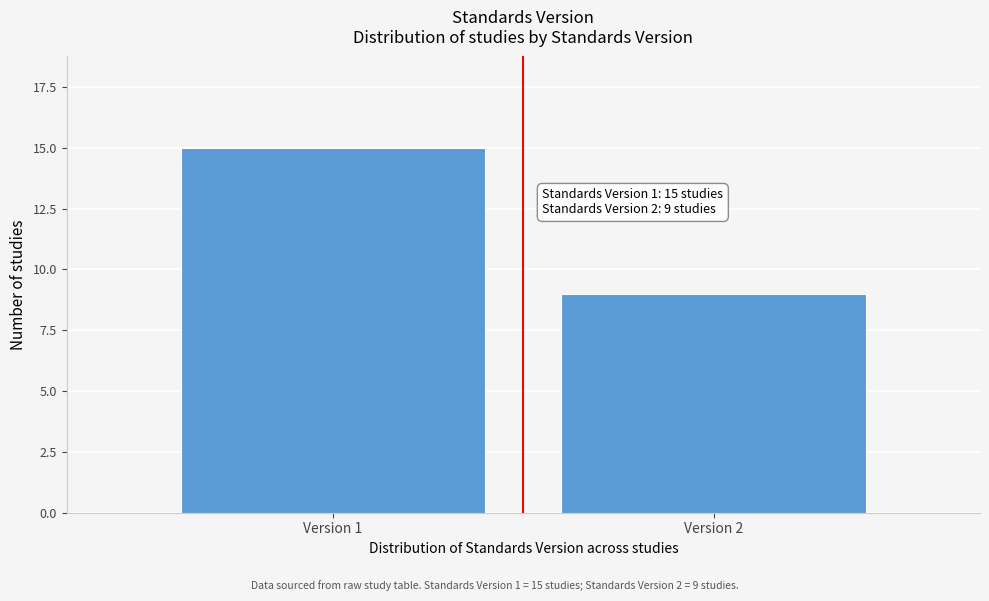

Reading left to right, list all the values displayed in this chart.

15	9